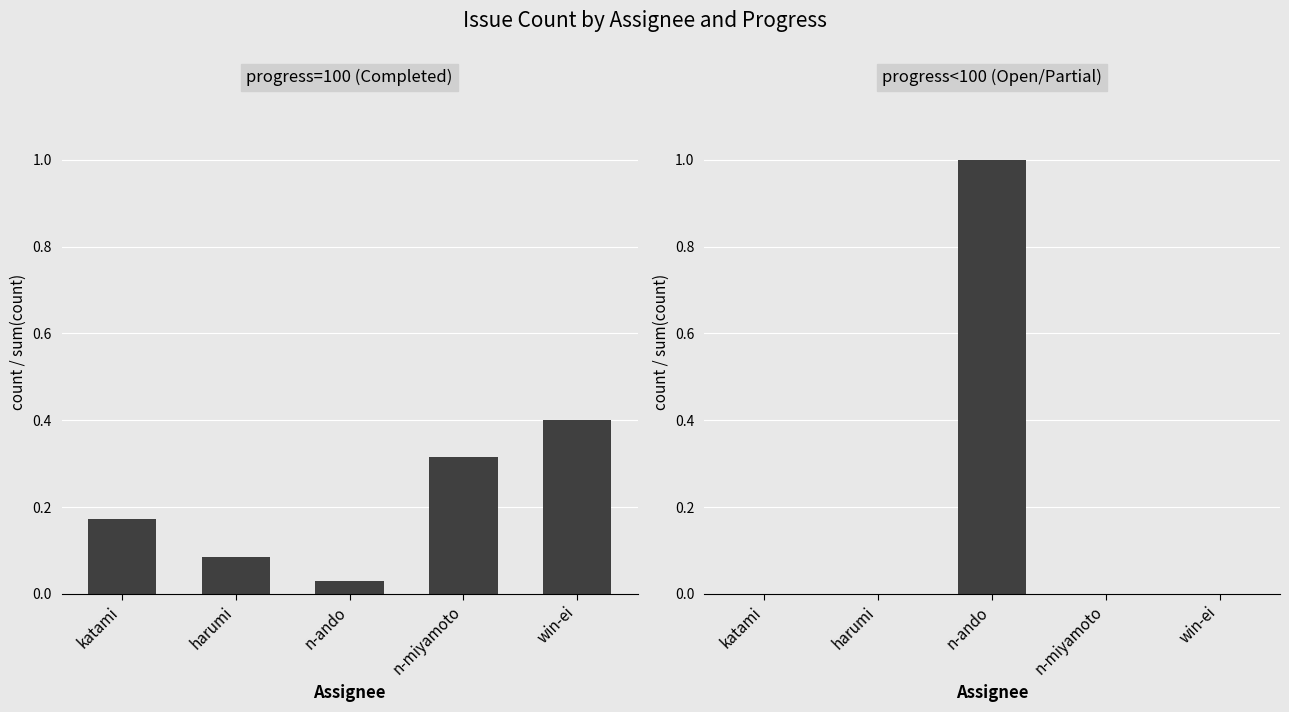

Is the value of progress<100 (Open/Partial) at win-ei greater than the value of progress=100 (Completed) at katami?

No